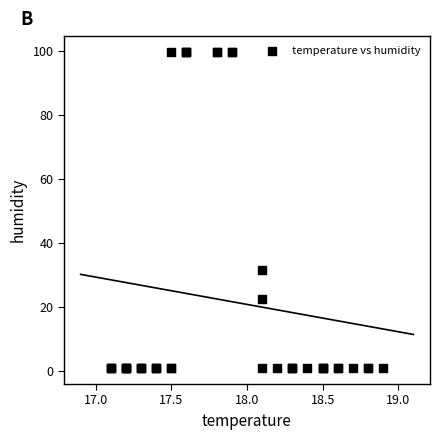

What Y value in the scatter plot is closest to 50?

31.8